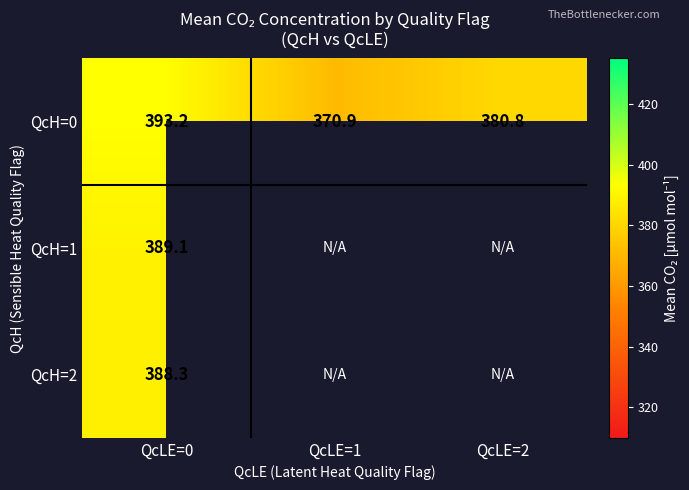

True or false: QcH=0 has a value of 370.9 at QcLE=1.

True